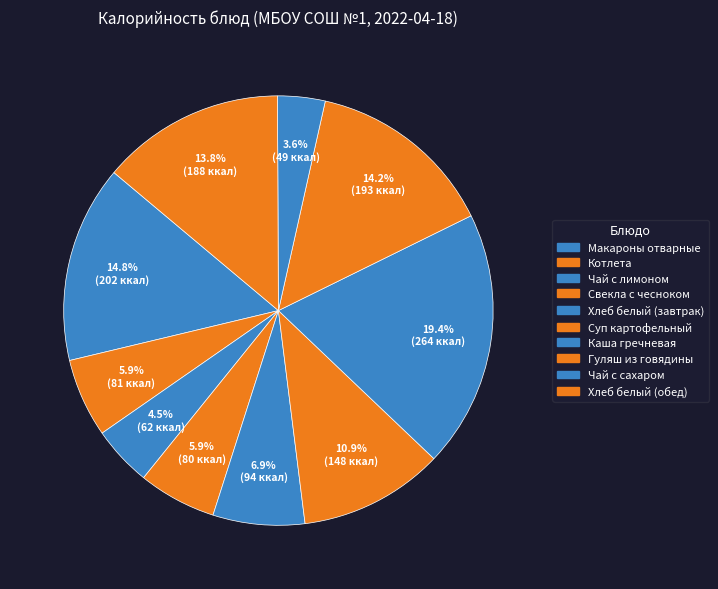

Which slice is the smallest?

Чай с сахаром